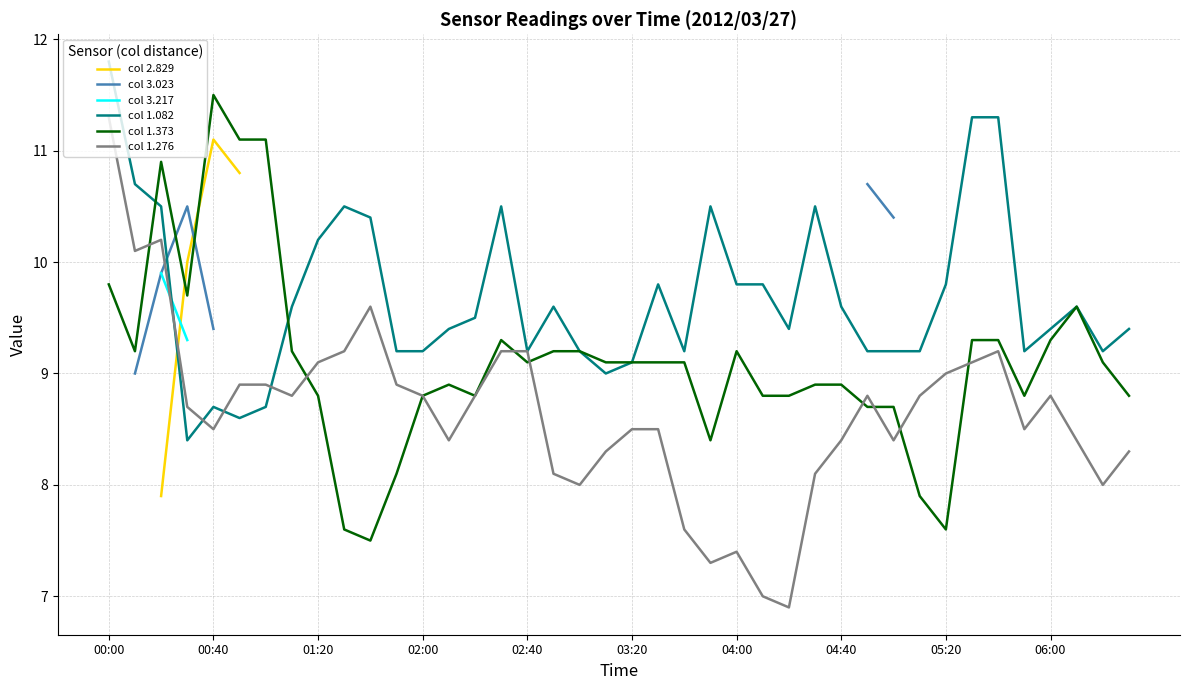

True or false: col 1.082 has a value of 9.4 at 26.

True